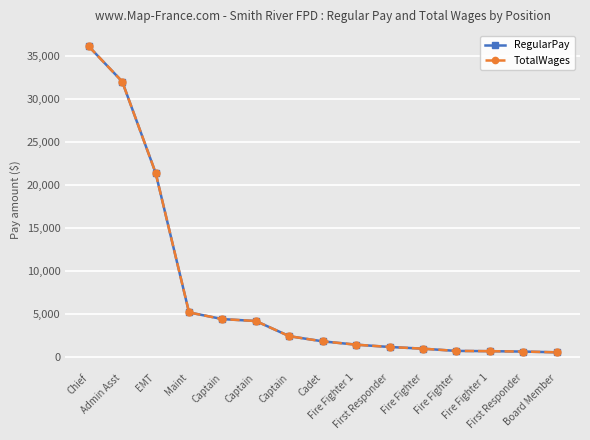

Which category has the lowest value across all series?

Board Member